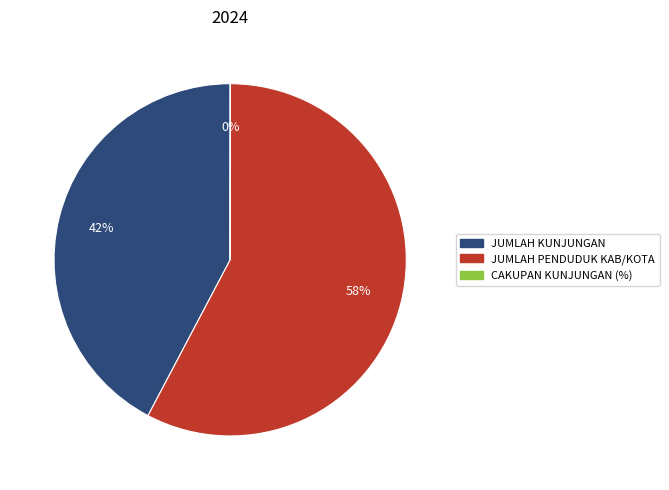

Does any single category account for the majority?

Yes